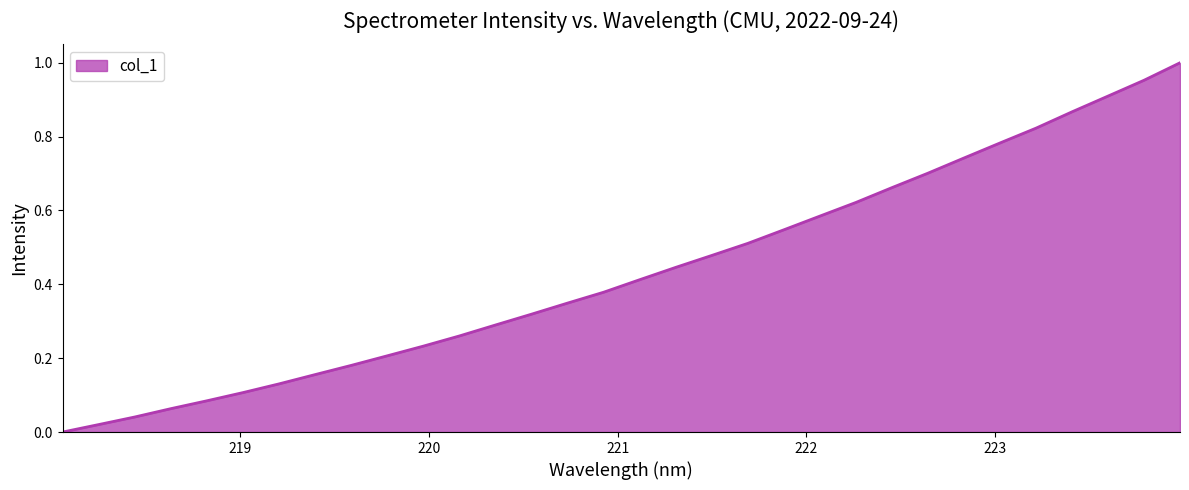

List the labels in order of value, smallest first.

218.0596, 218.2508, 218.442, 218.6332, 218.8244, 219.0156, 219.2067, 219.3979, 219.589, 219.7801, 219.9712, 220.1623, 220.3533, 220.5444, 220.7354, 220.9264, 221.1174, 221.3083, 221.4993, 221.6902, 221.8812, 222.0721, 222.263, 222.4538, 222.6447, 222.8355, 223.0264, 223.2172, 223.408, 223.5987, 223.7895, 223.9802